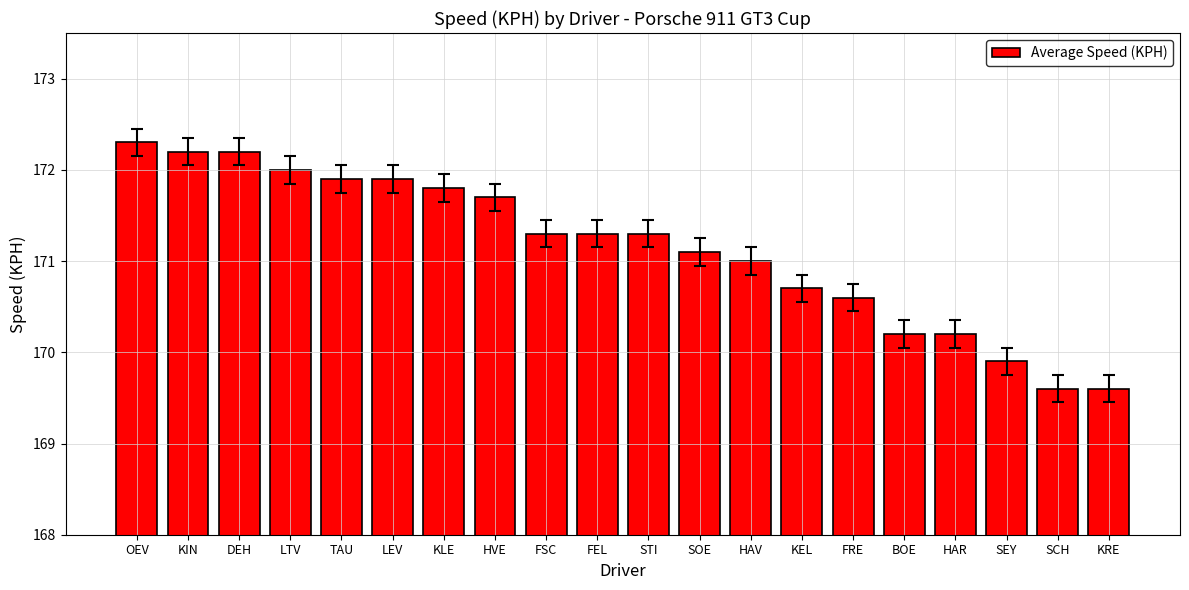

How many bars are there in total?

20